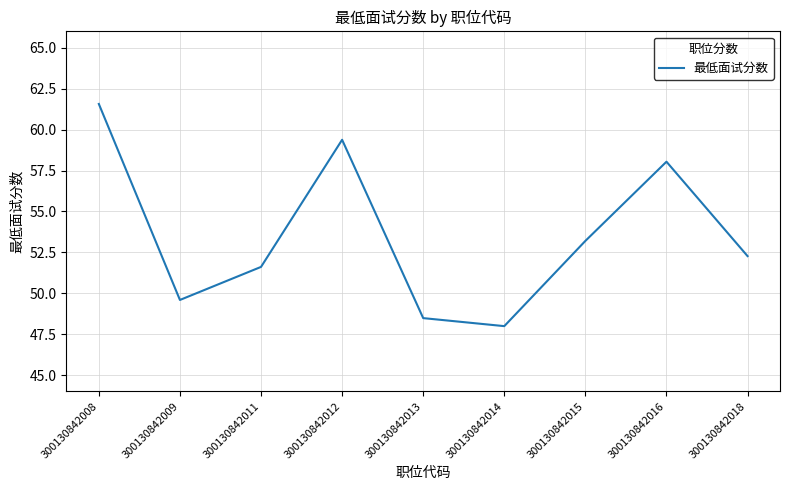

How many lines are shown in the chart?

1